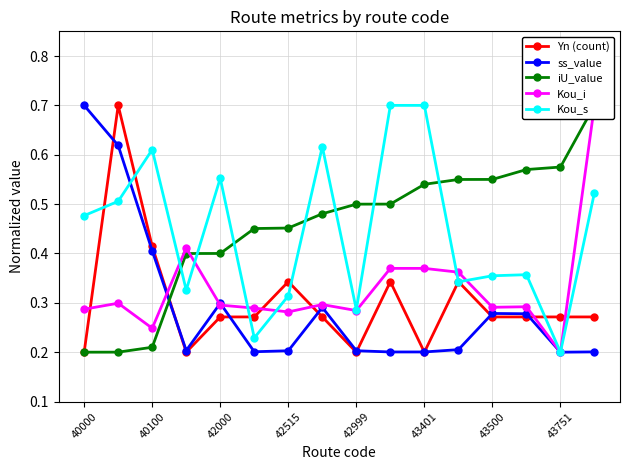

What is the maximum value for Yn (count)?

0.7